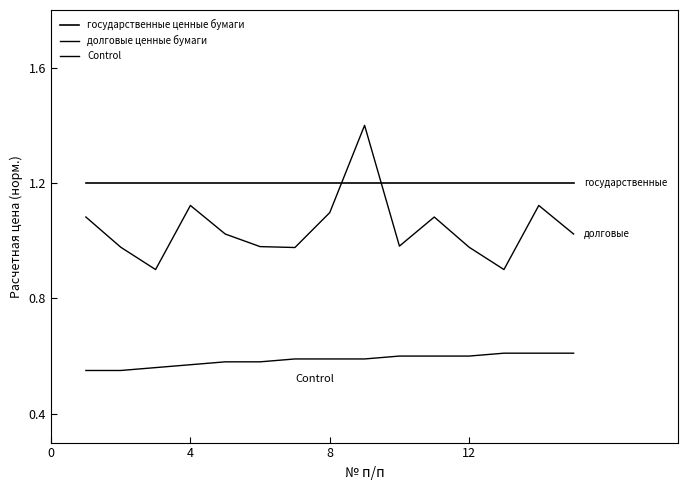

How many values in the долговые ценные бумаги series are below 1?

7